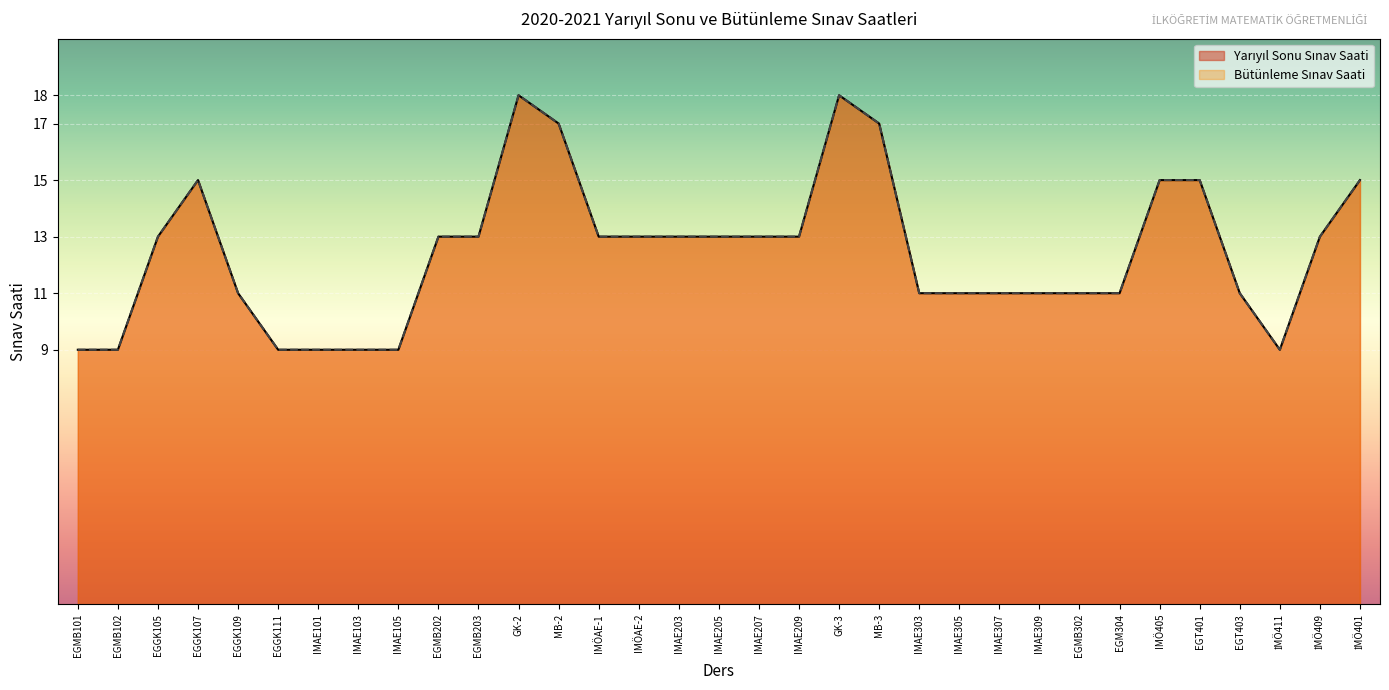

What are all the series names shown in the legend?

Yarıyıl Sonu Sınav Saati, Bütünleme Sınav Saati